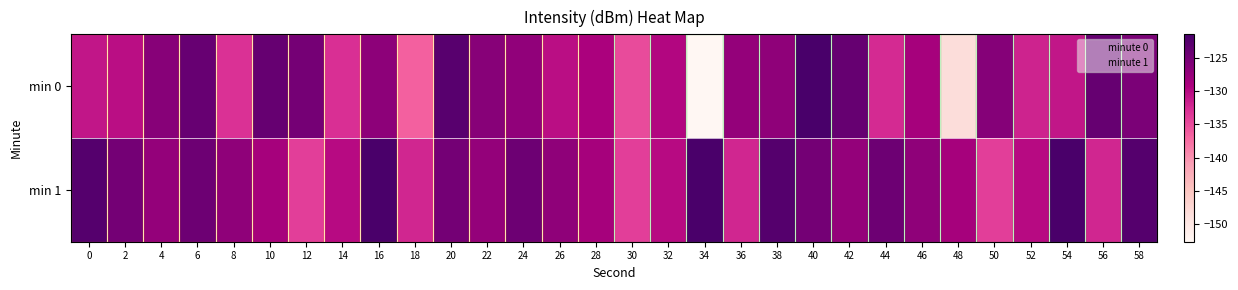

Which label corresponds to the smallest value in the chart?

34